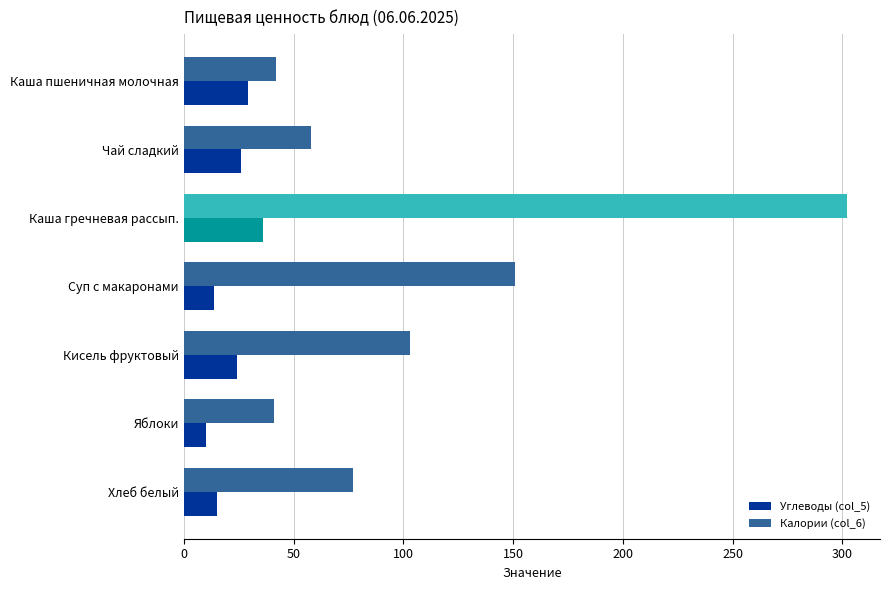

Which series has the largest range (max minus min)?

Калории (col_6)